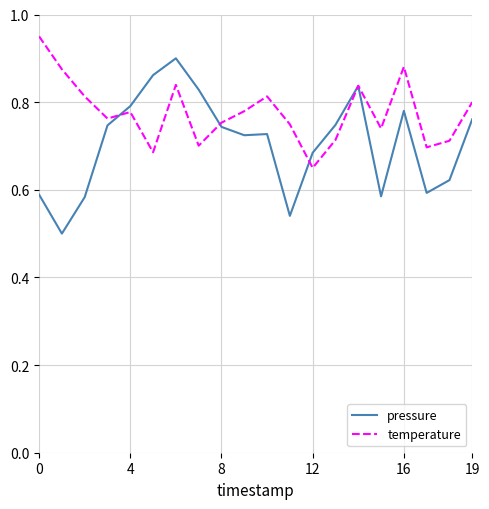

List the series in order of their overall mean, highest first.

temperature, pressure